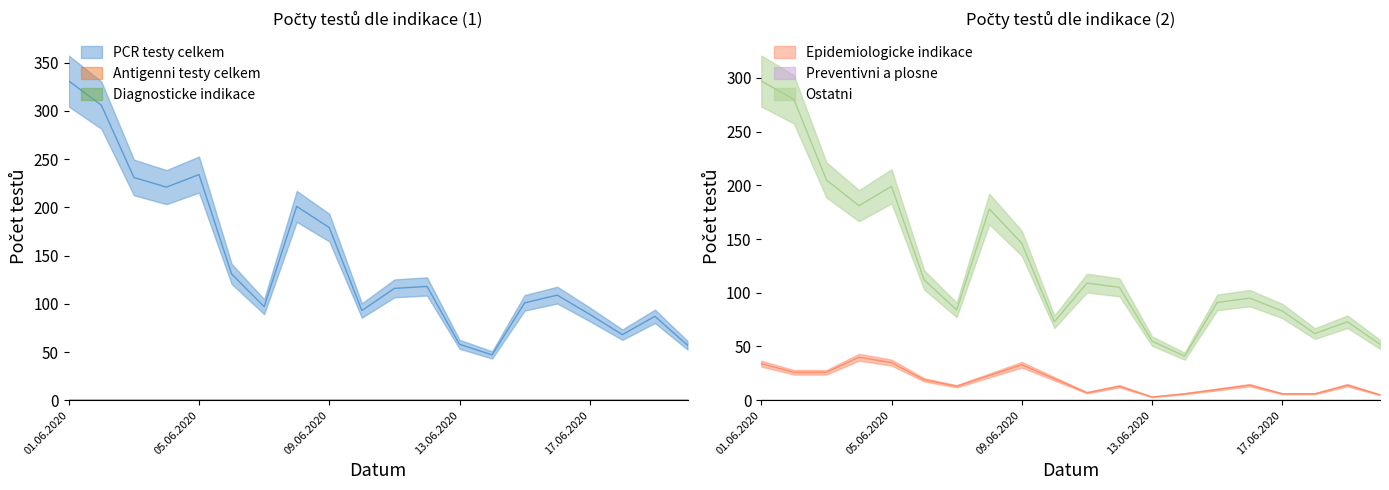

Reading left to right, transcribe all the data shown in this chart.

PCR testy celkem: 331	306	231	221	234	131	97	201	179	93	116	118	58	47	101	109	89	68	87	57
Epidemiologicke indikace: 34	26	26	40	35	19	13	23	33	20	7	13	3	6	10	14	6	6	14	5
Ostatni: 297	280	205	181	199	112	84	178	146	73	109	105	55	41	91	95	83	62	73	52